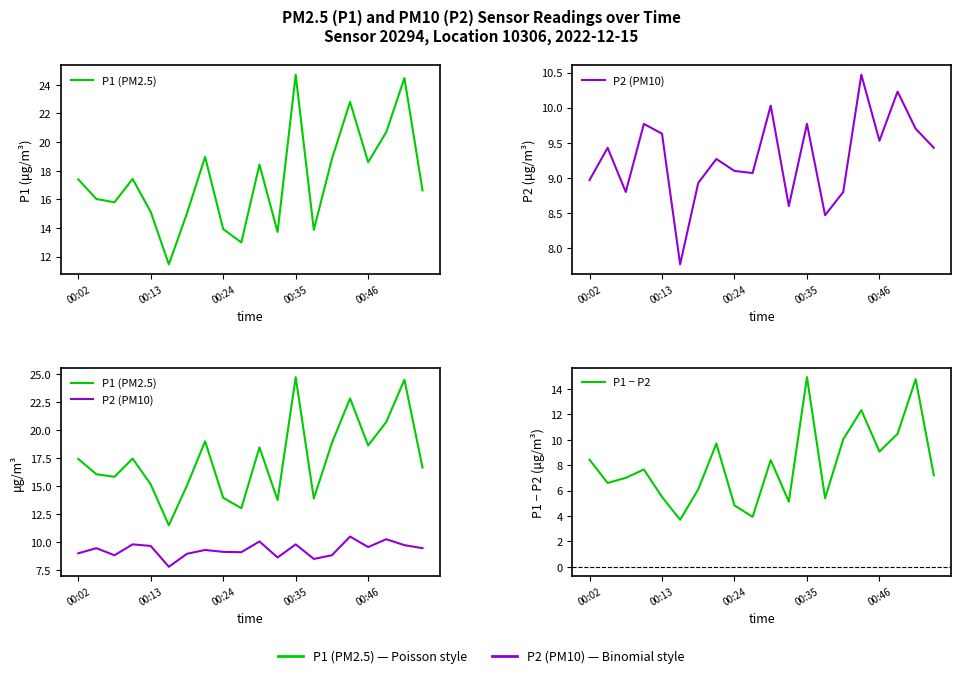

What is the maximum value for P1 (PM2.5)?

24.7